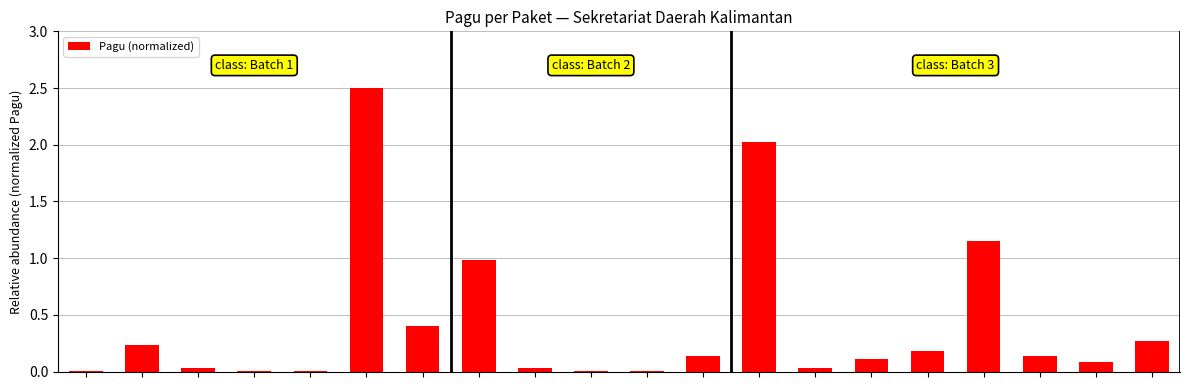

What is the sum of all values?

8.3